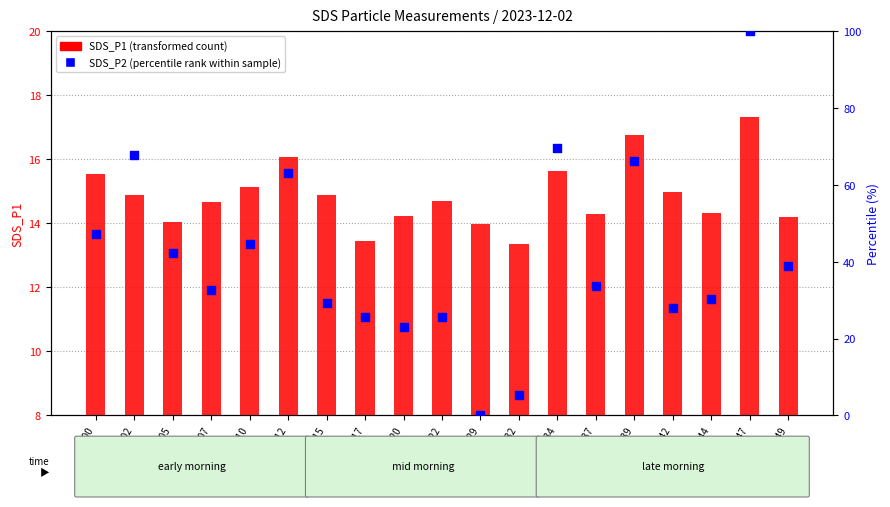

At how many categories does at least one series exceed 1?

19